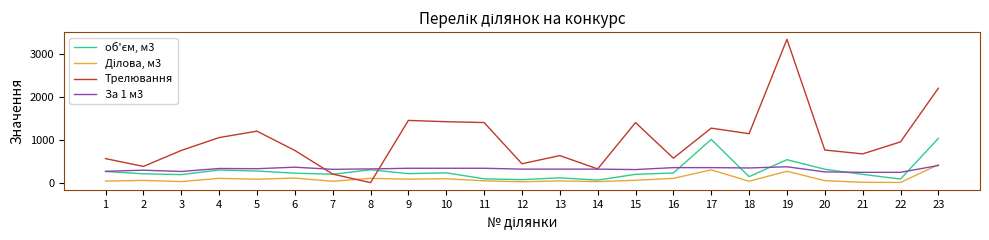

What is the sum of the За 1 м3 values at 19 and 20?

620